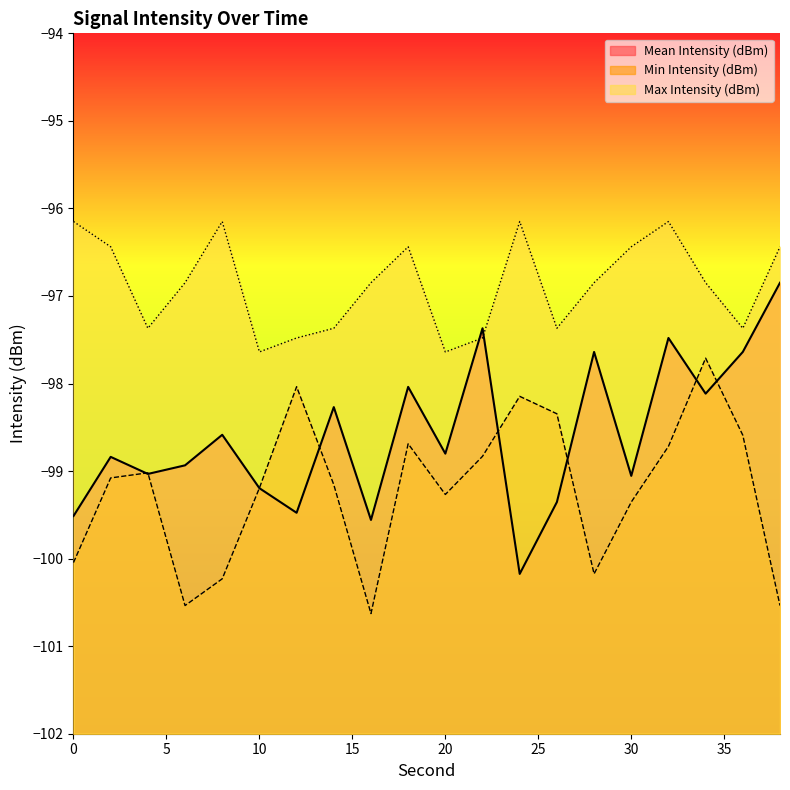

Which series ends up on top after the final intersection of Min Intensity (dBm) and Mean Intensity (dBm)?

Mean Intensity (dBm)